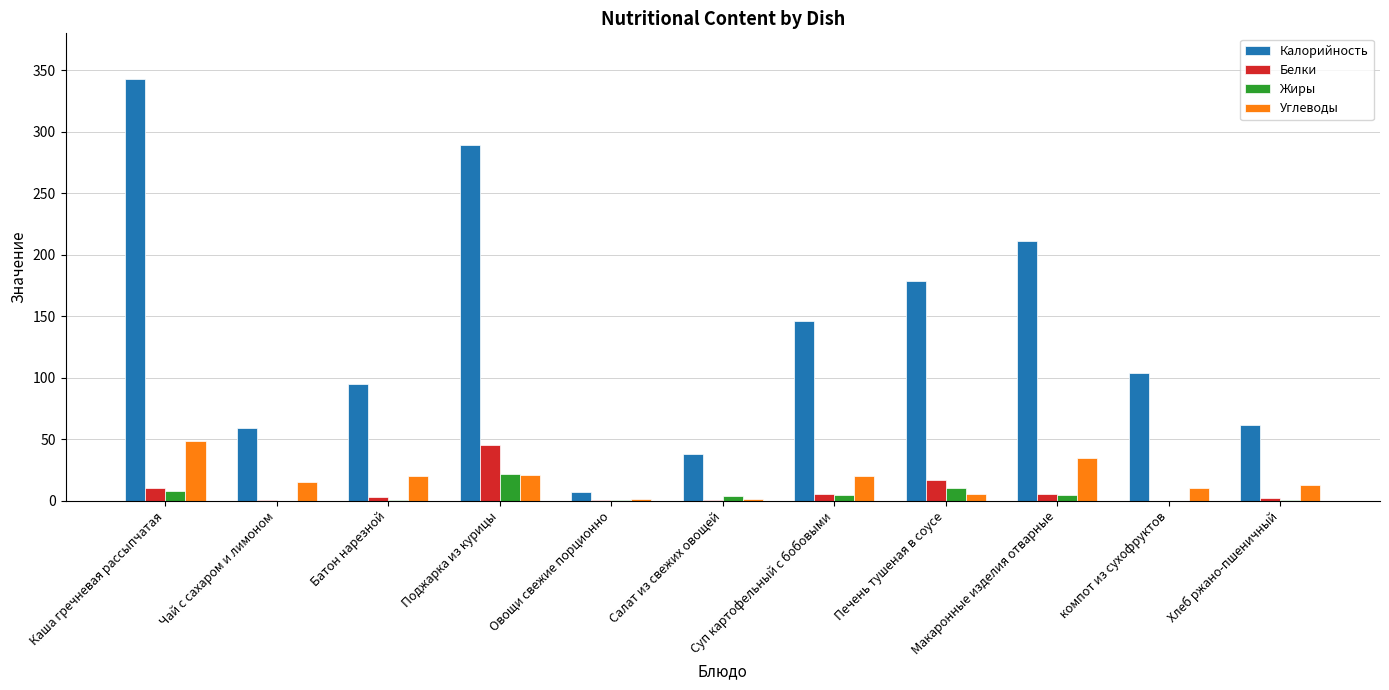

What is the total value across all series at Каша гречневая рассыпчатая?

409.2